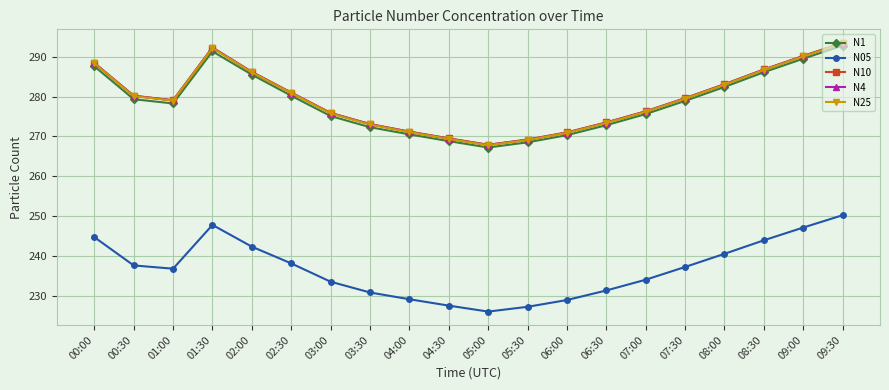

How many categories are shown in the chart?

20